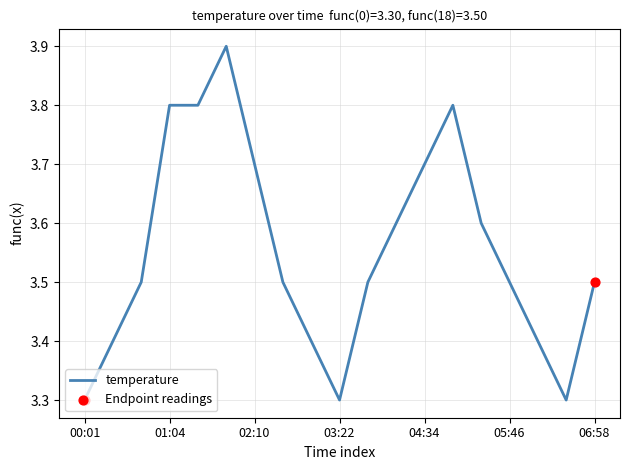

What is the difference between the maximum and minimum values?

0.6